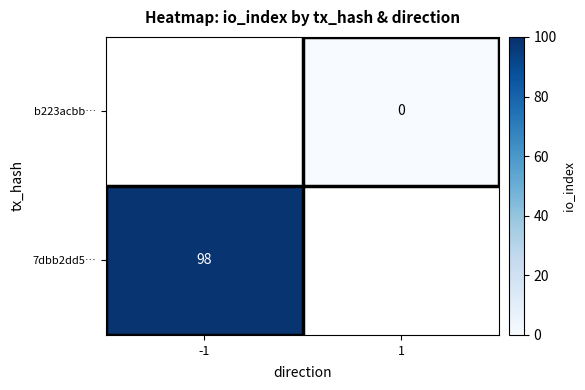

Count the number of data series in this chart.

2